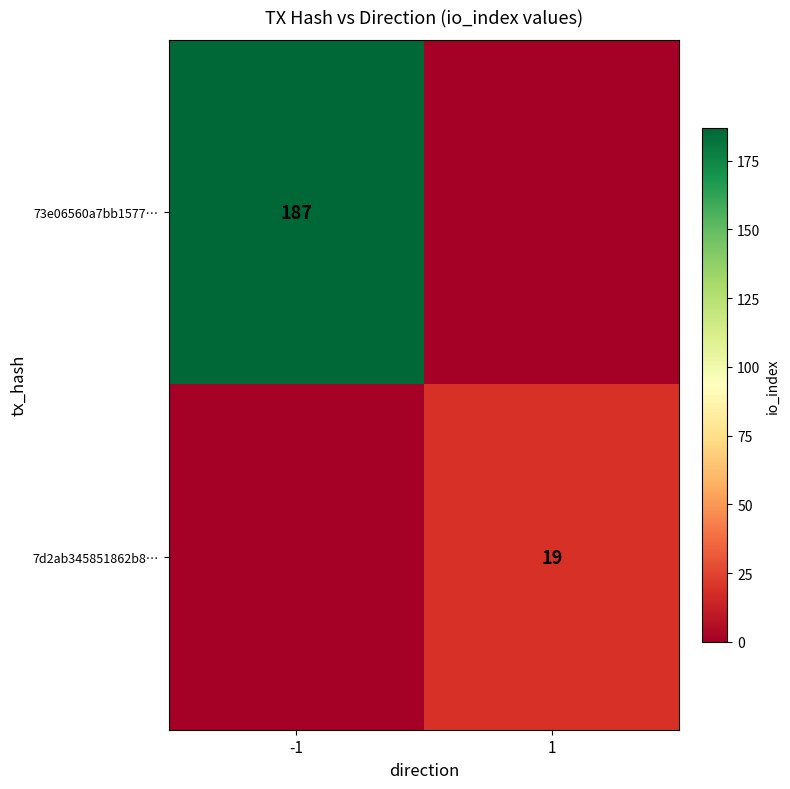

The 7d2ab345851862b8… series shows 9 at 1. True or false?

False